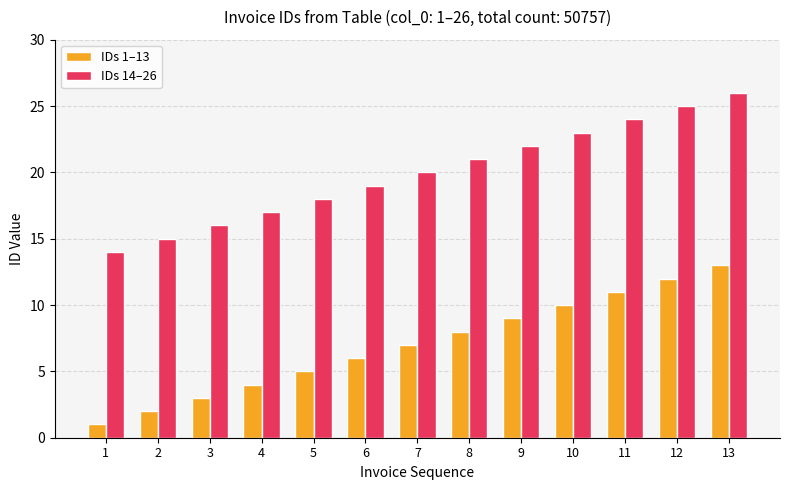

What is the maximum value shown in the chart?

26